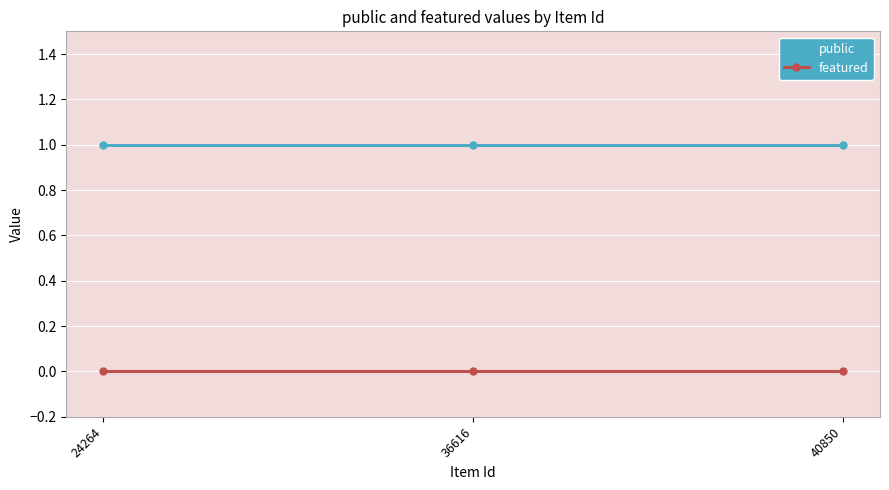

List the series in order of their peak value, lowest first.

featured, public